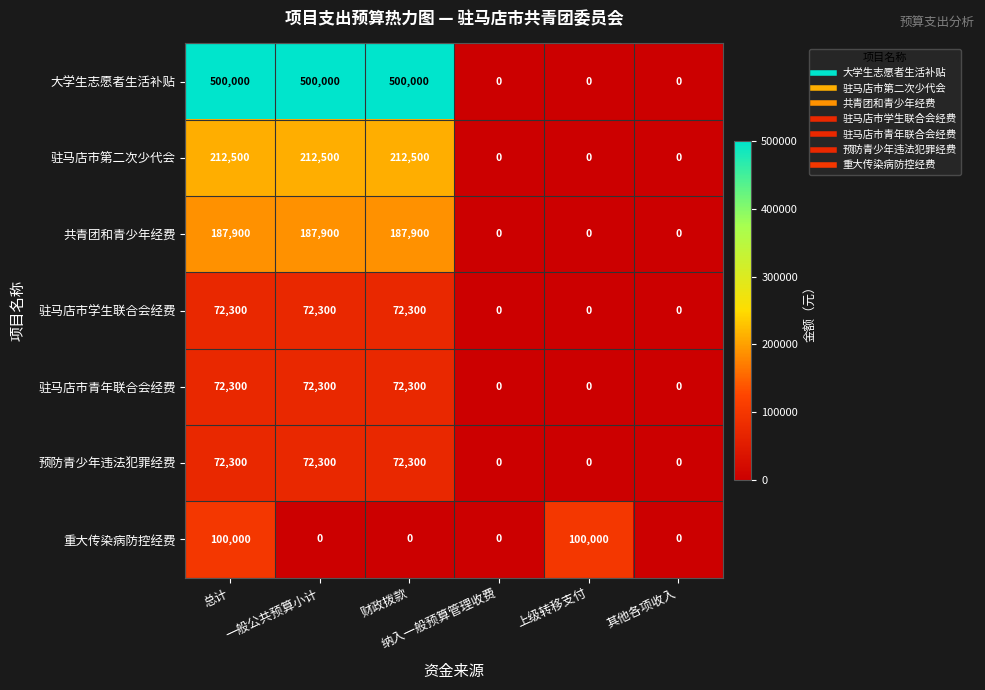

Which series changed the most between 上级转移支付 and 其他各项收入?

重大传染病防控经费